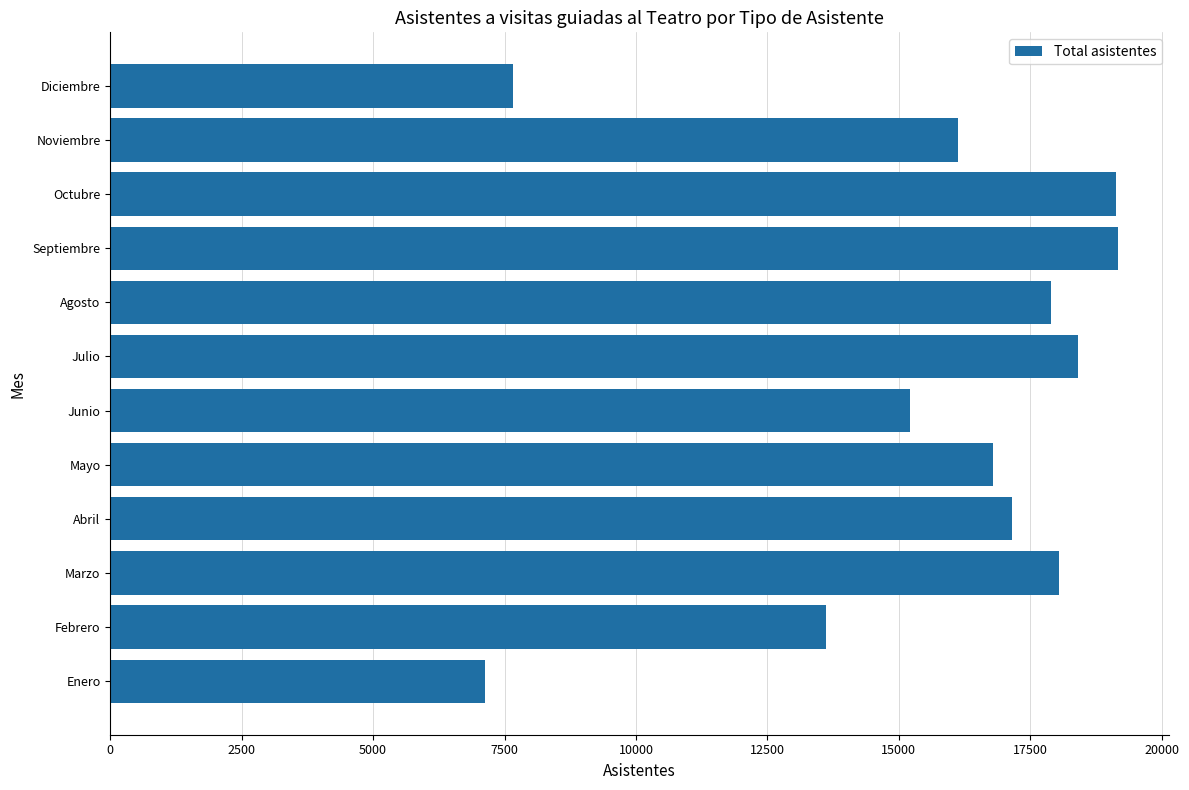

Which category has the lowest value across all series?

Enero